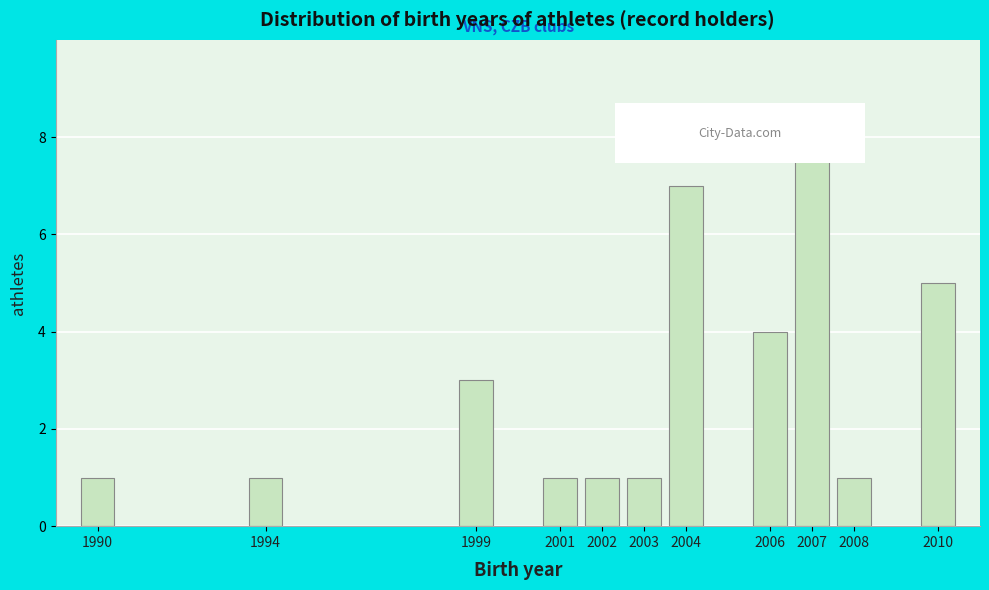

Reading left to right, extract all data points from this chart.

1990=1	1994=1	1999=3	2001=1	2002=1	2003=1	2004=7	2006=4	2007=8	2008=1	2010=5